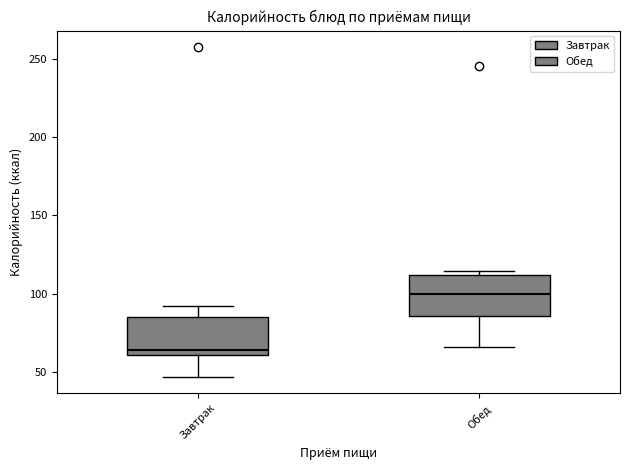

Which box has the highest median line?

Обед